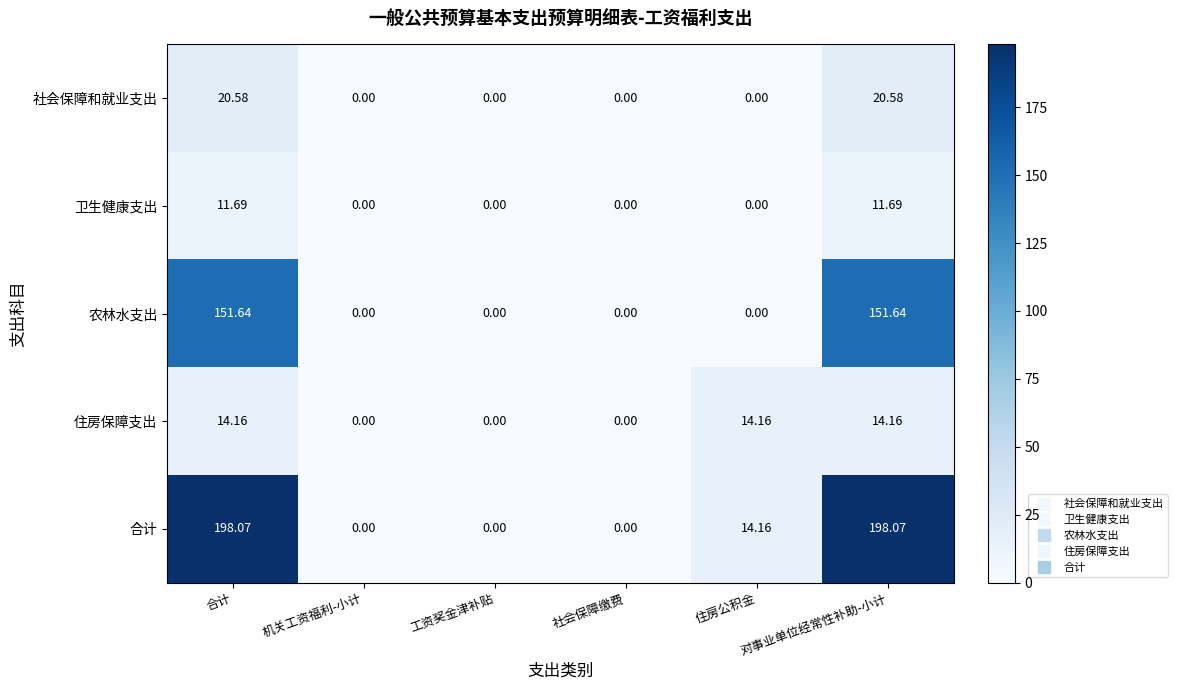

Between 住房公积金 and 对事业单位经常性补助-小计, which series saw the biggest shift?

合计